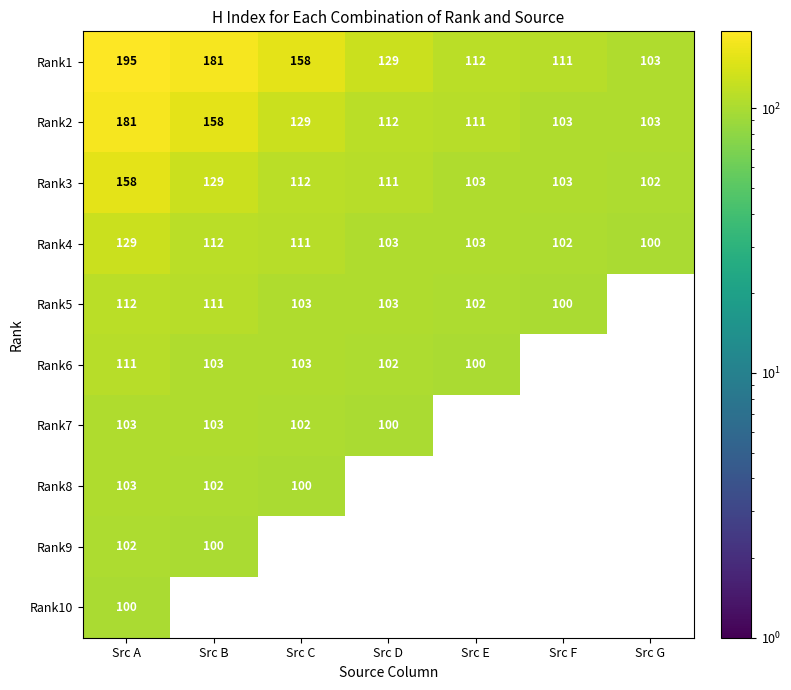

How many series are shown in this chart?

10